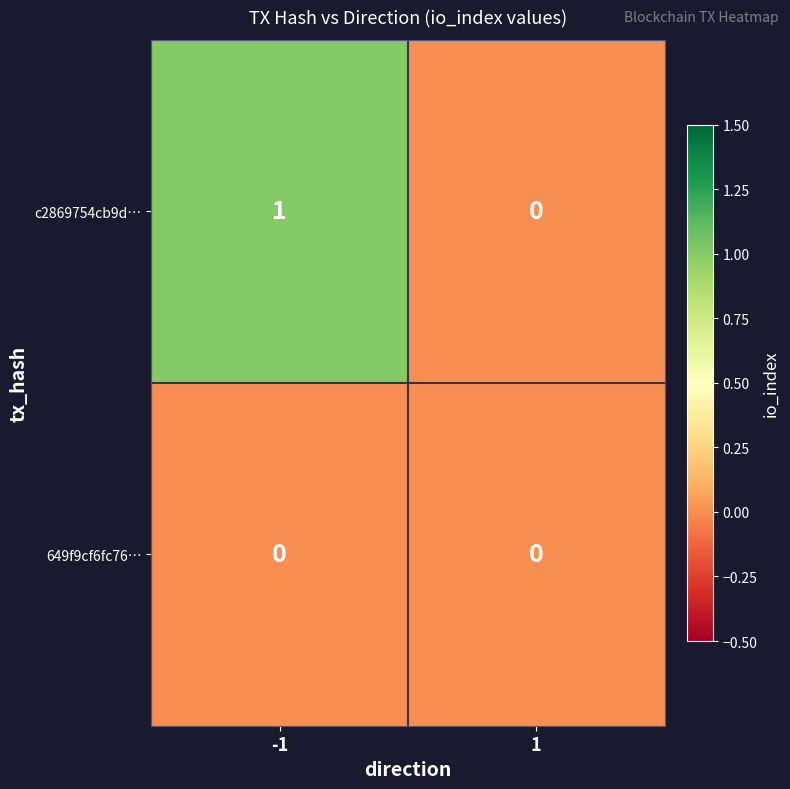

Which series has the largest range (max minus min)?

c2869754cb9d…